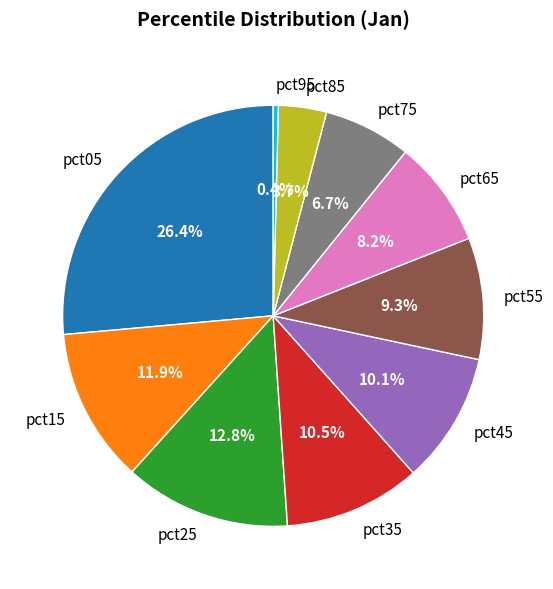

Which category has the biggest portion of the pie?

pct05